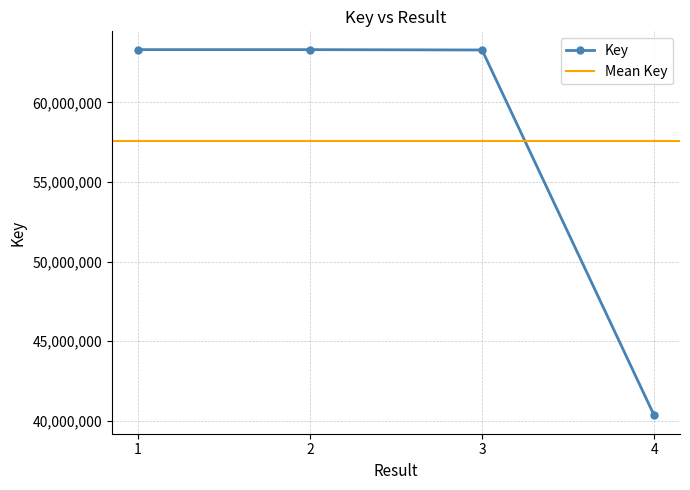

What is the change in value from 2 to 3?

-21336